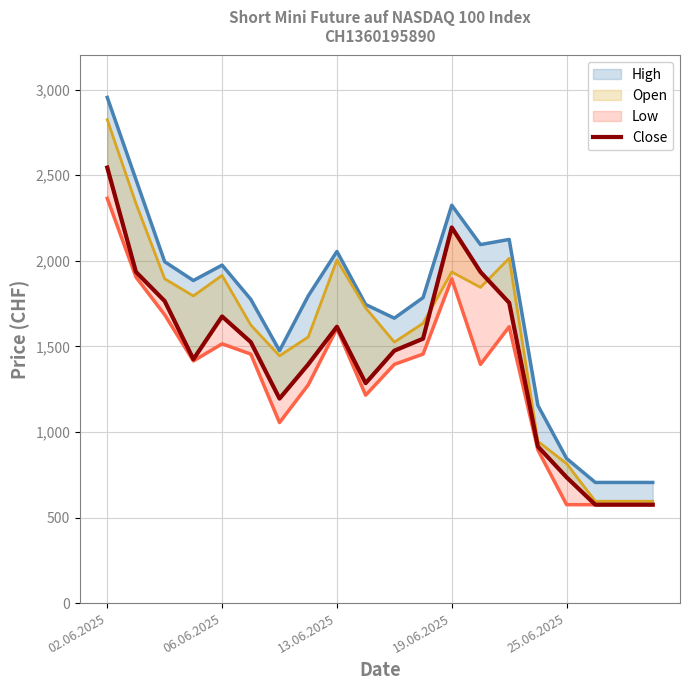

Which category has the highest value across all series?

02.06.2025